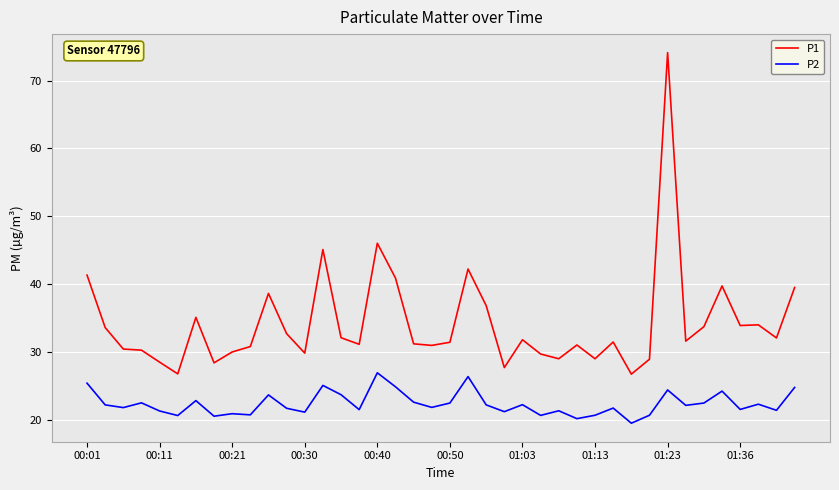

Which series has the widest spread of values?

P1